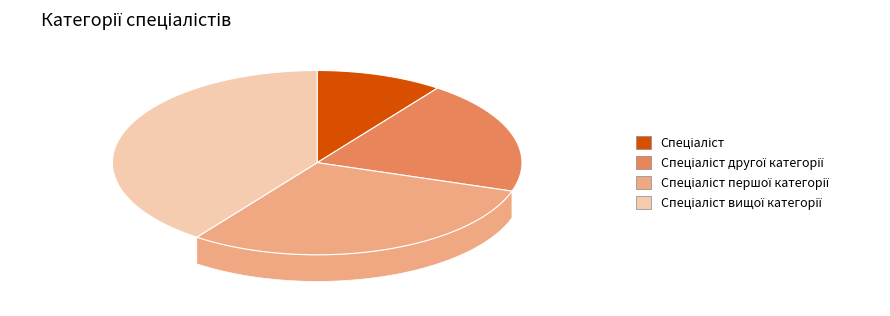

The Спеціаліст першої категорії slice represents 30% of the pie. True or false?

True